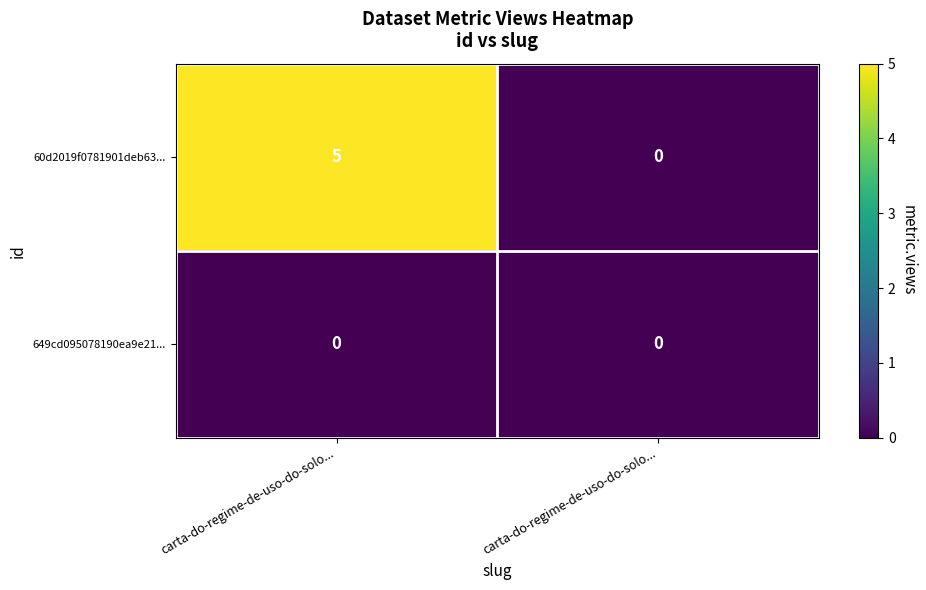

Between carta-do-regime-de-uso-do-solo... and carta-do-regime-de-uso-do-solo..., which is larger?

carta-do-regime-de-uso-do-solo...